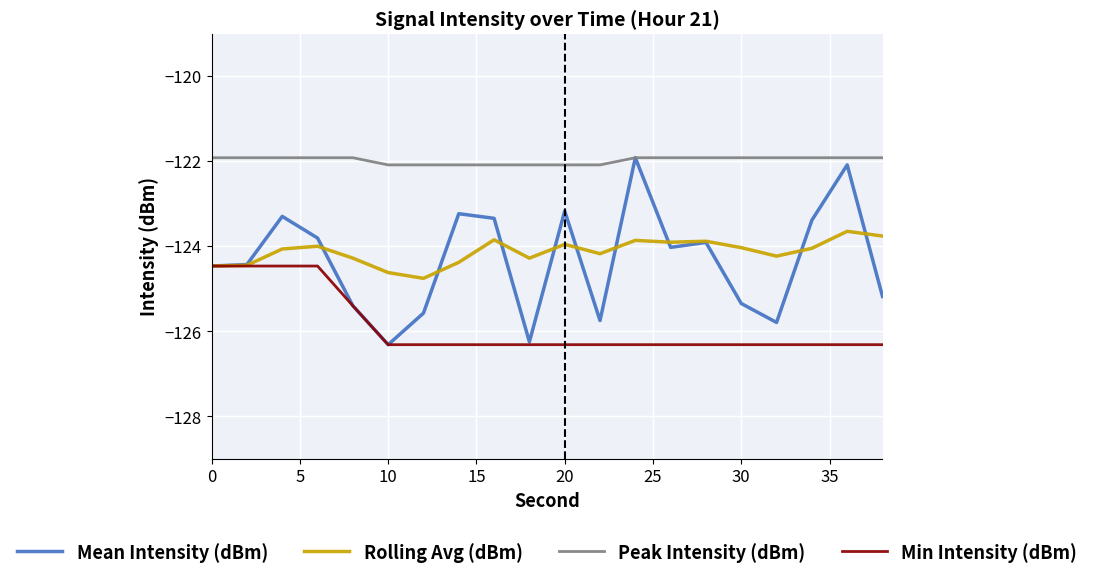

Which series has the largest total across all categories?

Peak Intensity (dBm)